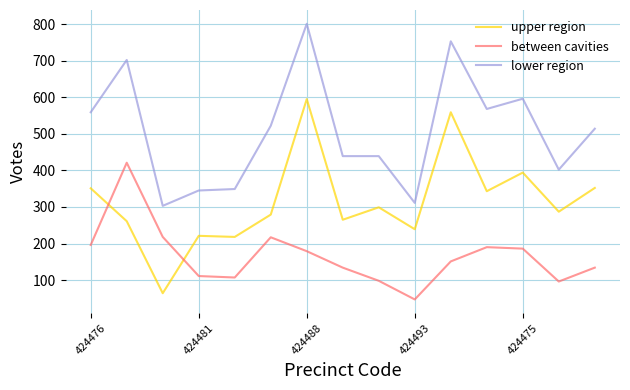

True or false: upper region and between cavities intersect in this chart.

True